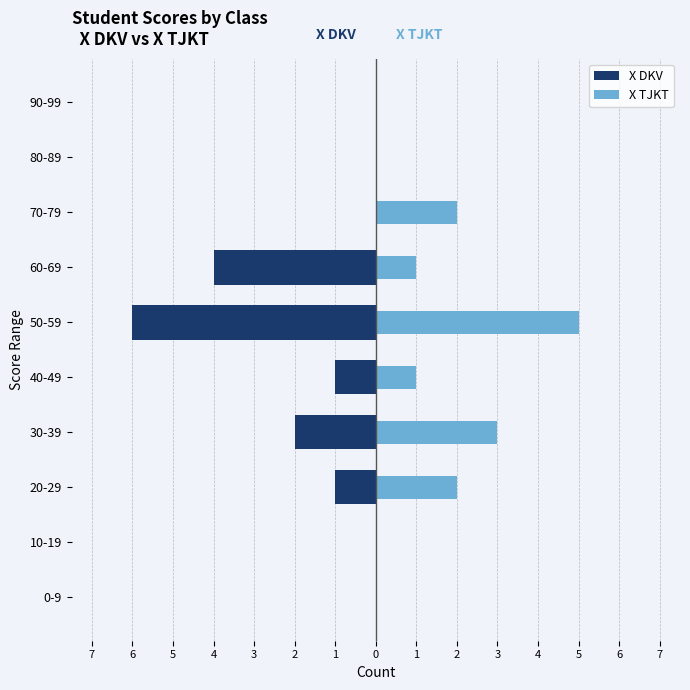

How many X TJKT (Renter-style) values are between 0 and 2?

8